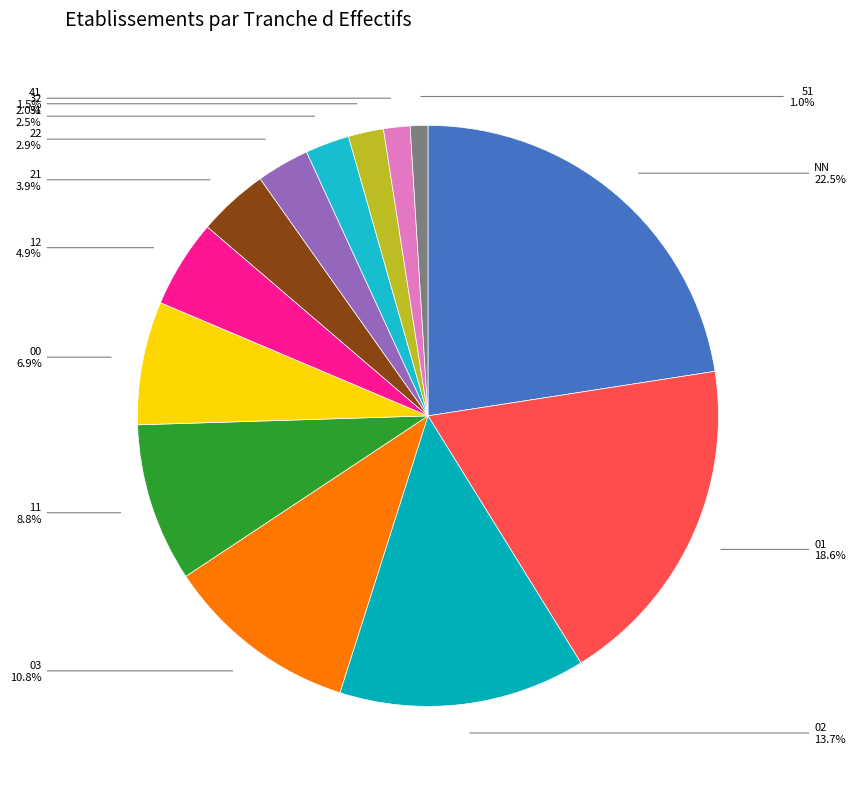

Count the number of slices in the pie.

13